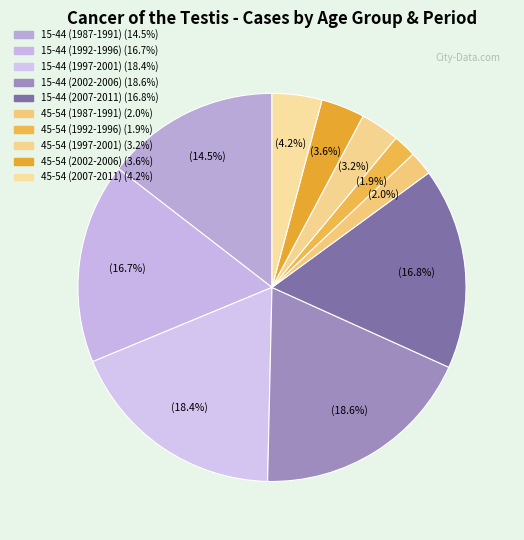

To the nearest percent, what is the combined percentage of 15-44 (1992-1996) and 45-54 (2007-2011)?

21%